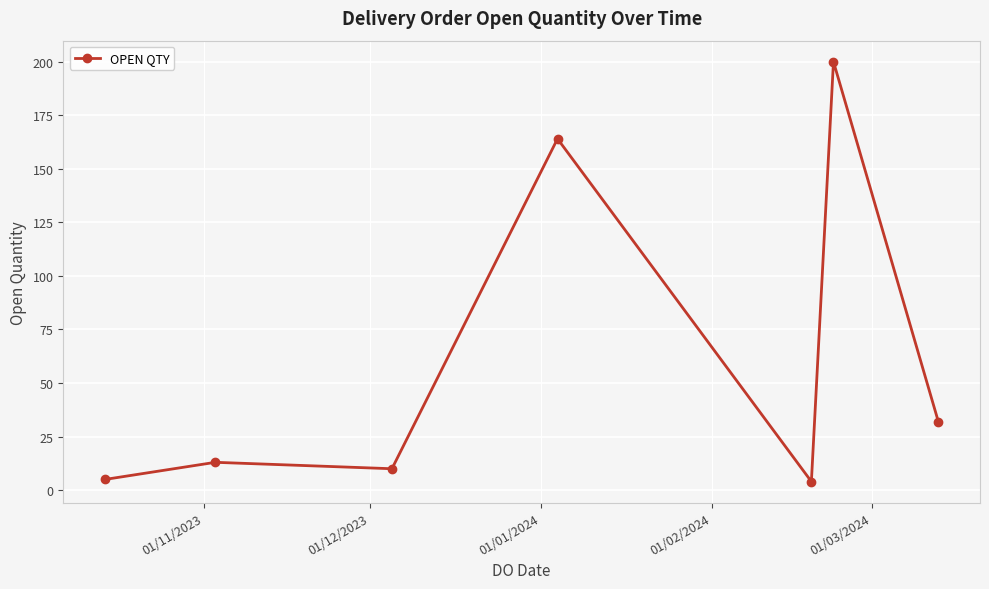

What is the difference between the second highest and minimum values?

160